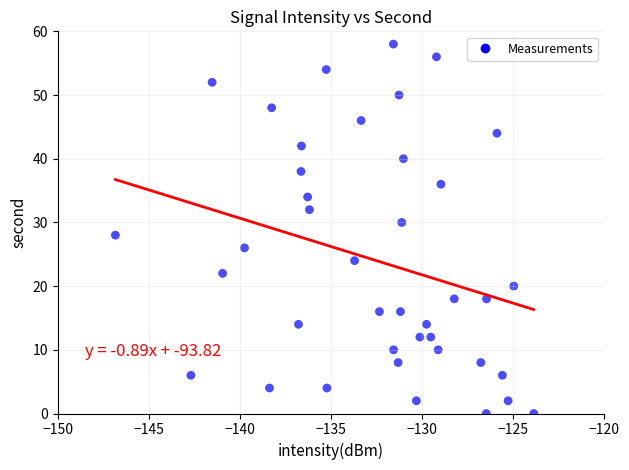

What is the range of Y values (max minus min)?

58